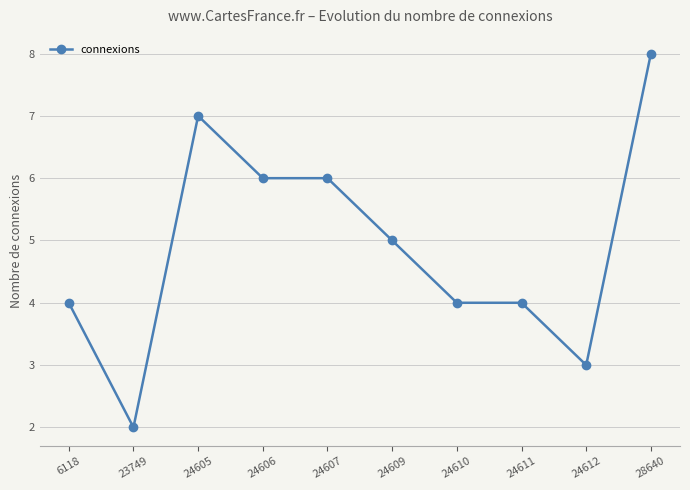

The value at 24612 is 3. True or false?

True